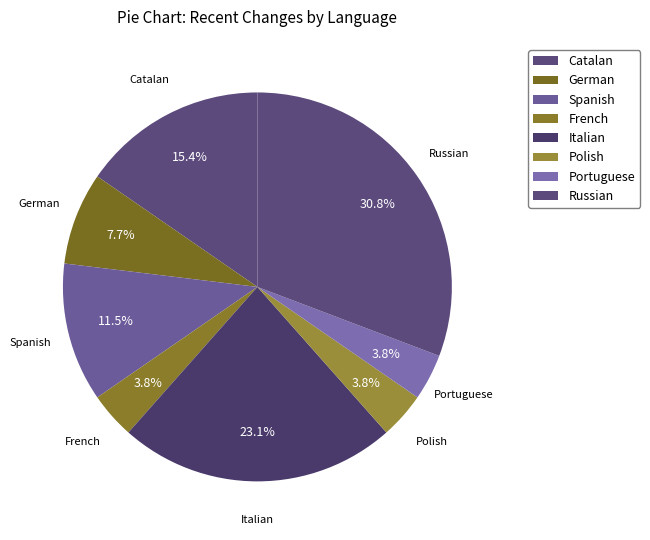

Between Portuguese and Spanish, which is larger?

Spanish